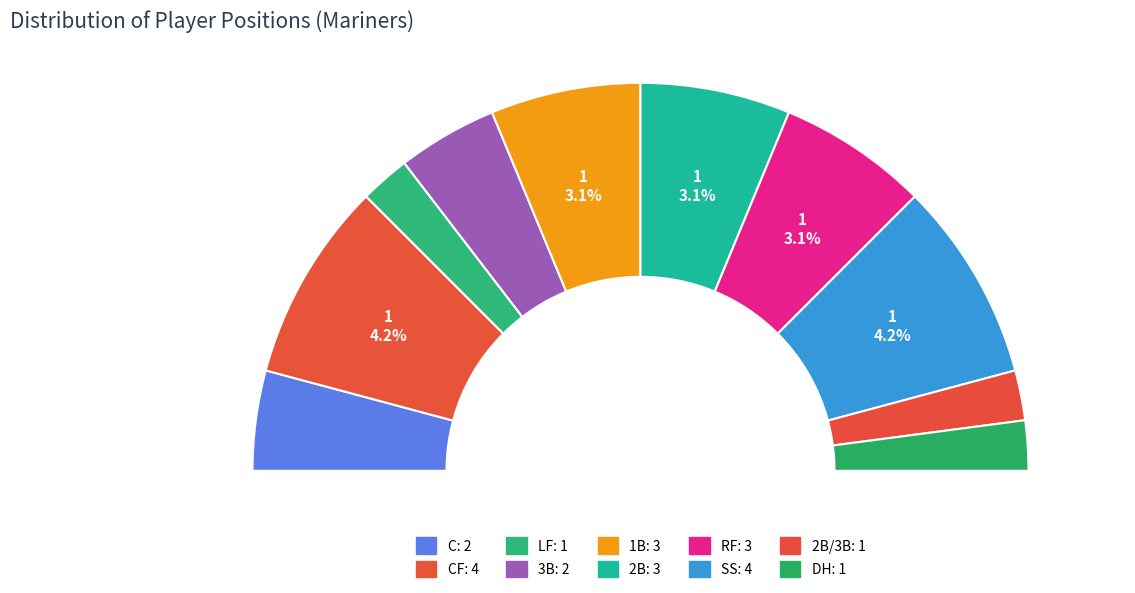

Is it true that 2B is 12% of the pie?

True